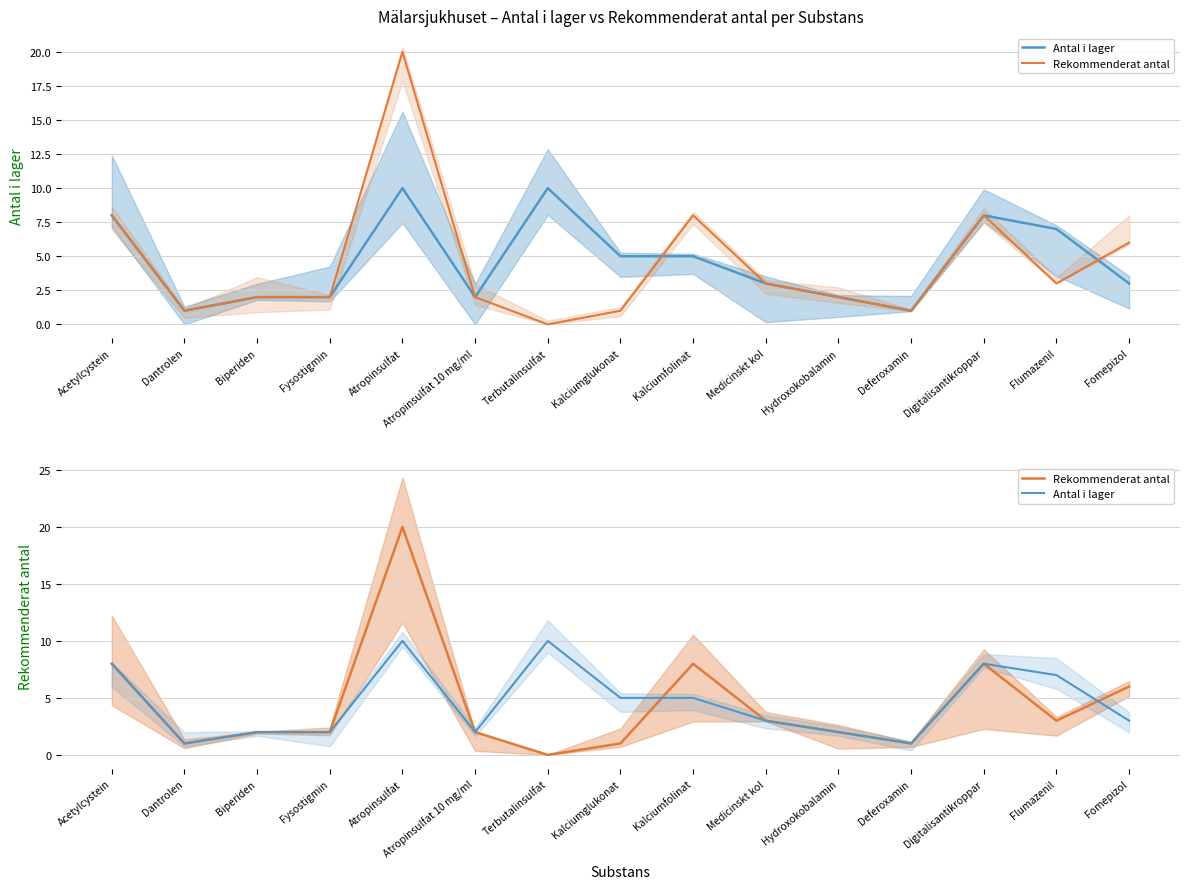

What are all the series names shown in the legend?

Antal i lager, Rekommenderat antal